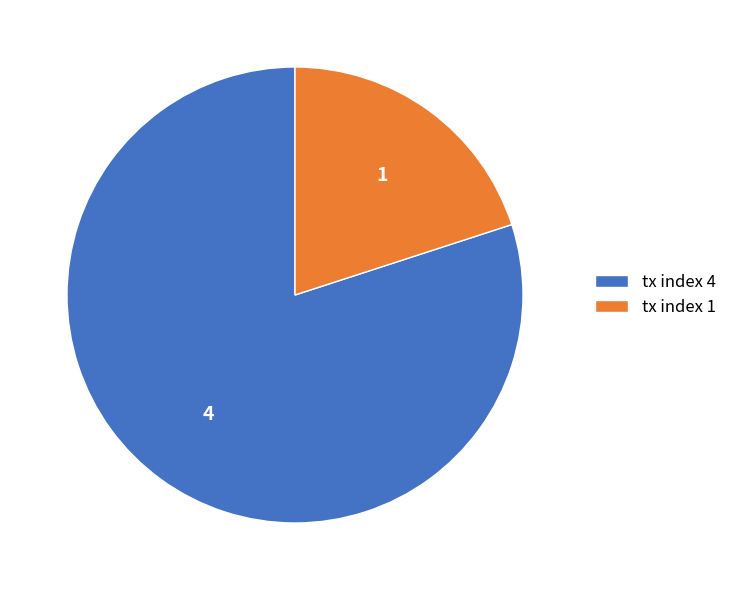

Which slice is the largest?

tx index 4